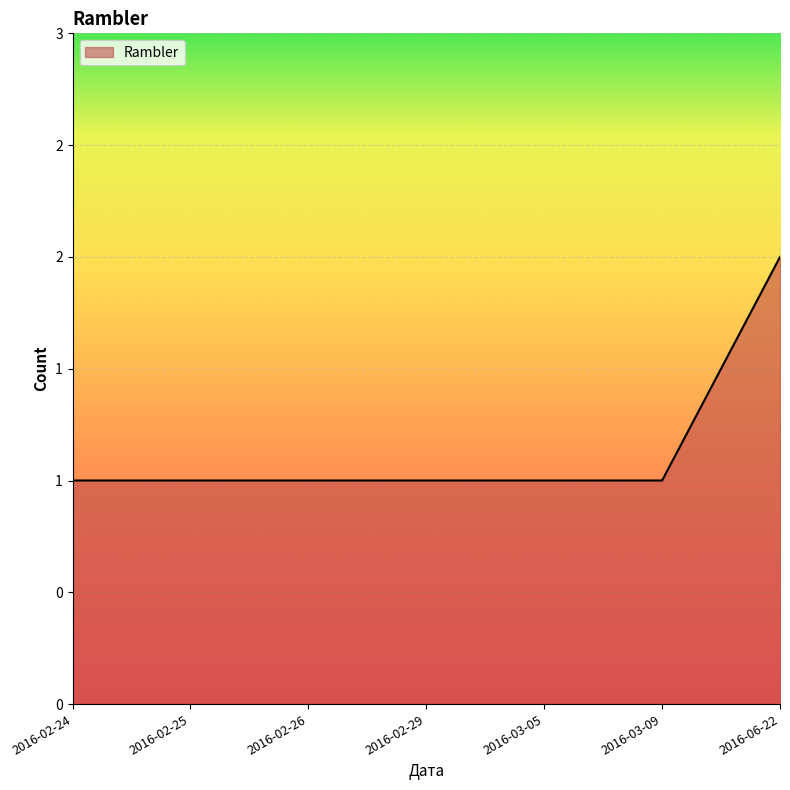

The chart shows a value of 2 at 2016-02-24. True or false?

False